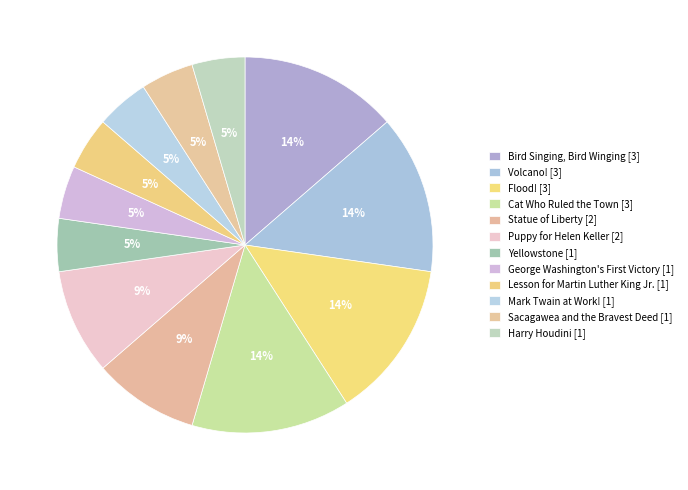

Count the number of slices in the pie.

12